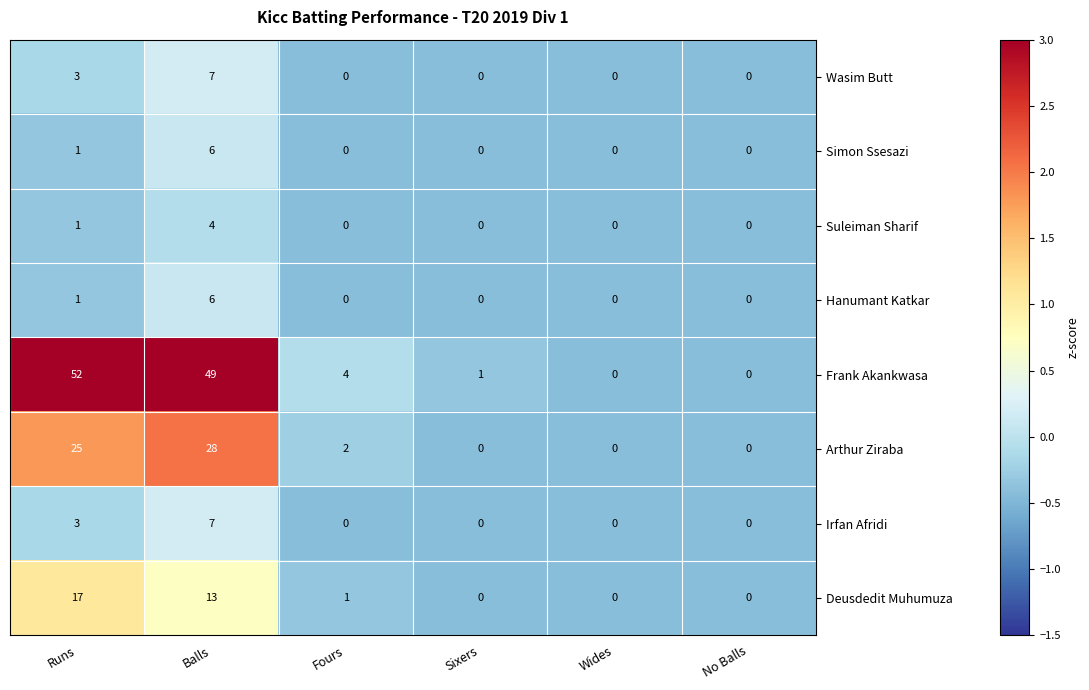

What is the greatest value displayed?

52